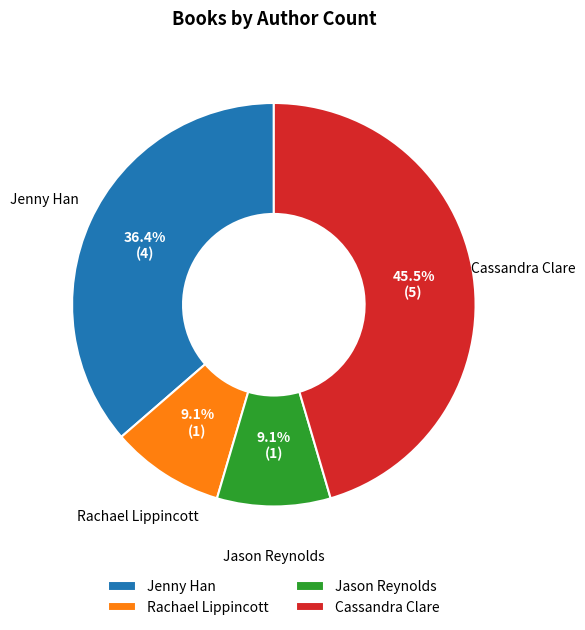

What is the largest slice in the pie chart?

Cassandra Clare